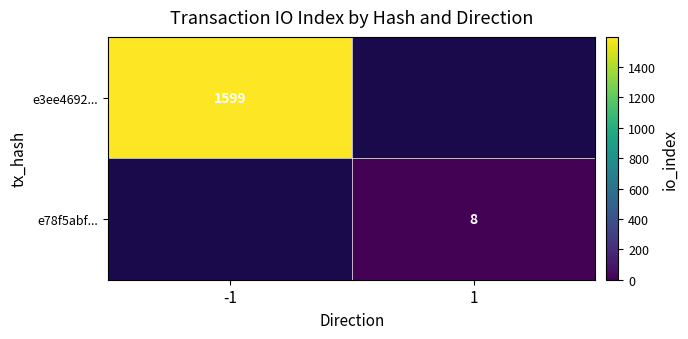

Which label corresponds to the smallest value in the chart?

1